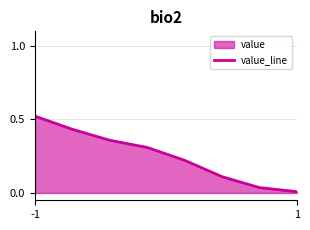

True or false: the data shows 0.0 at 1.

True